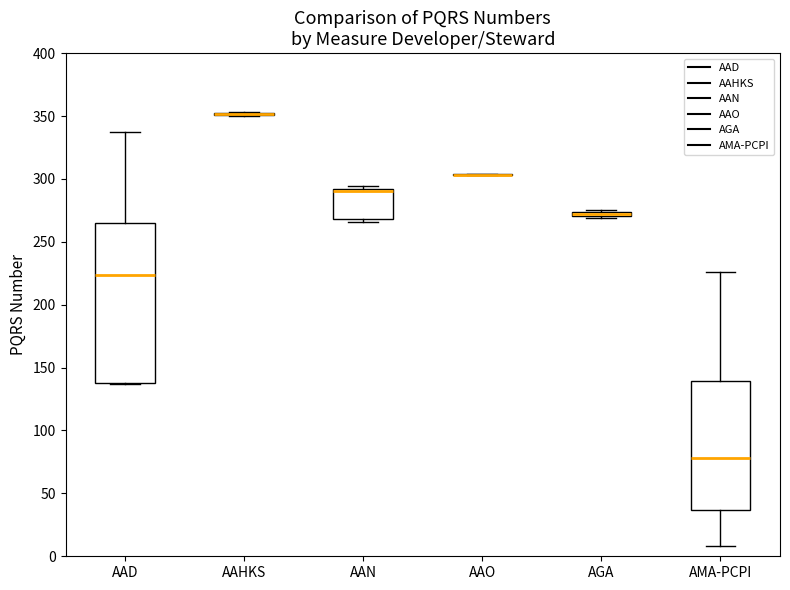

Comparing the boxes themselves (not the whiskers), which one is the tallest?

AAD